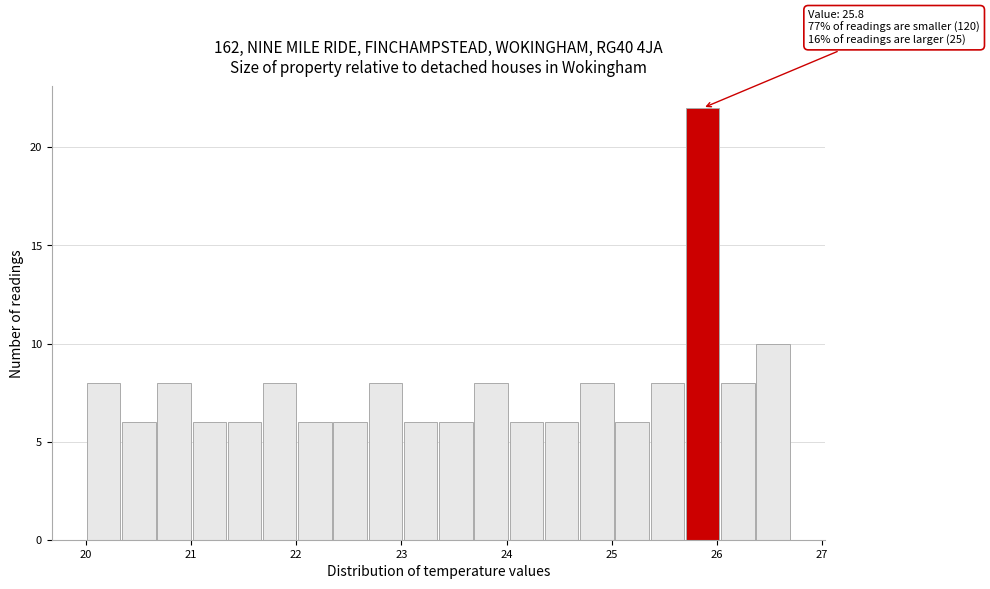

Read against the x-axis, roughly where is the centre of the tallest bar?

25.9